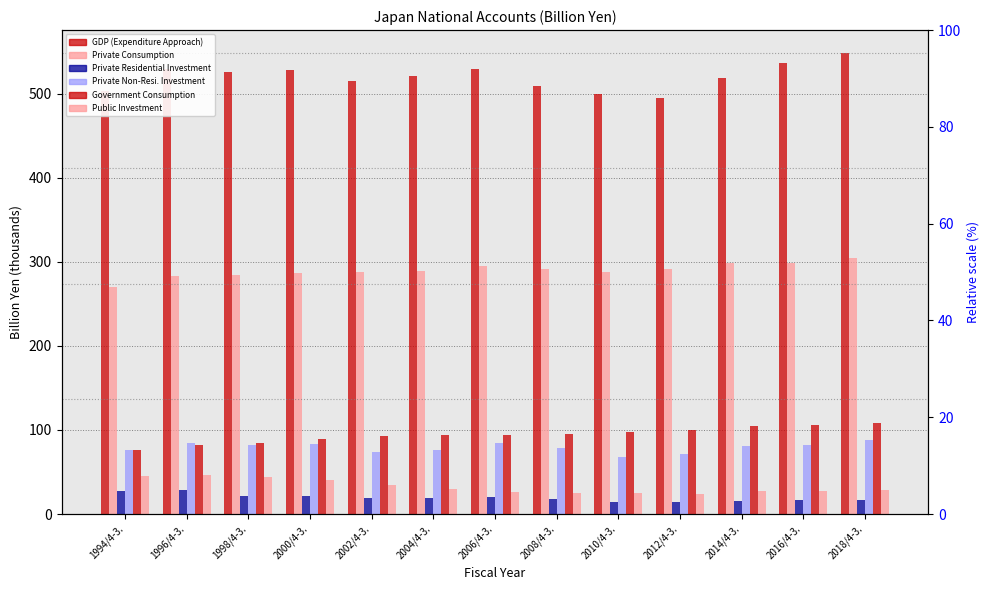

The value of Private Consumption at 2006/4-3. is 389.0. True or false?

False